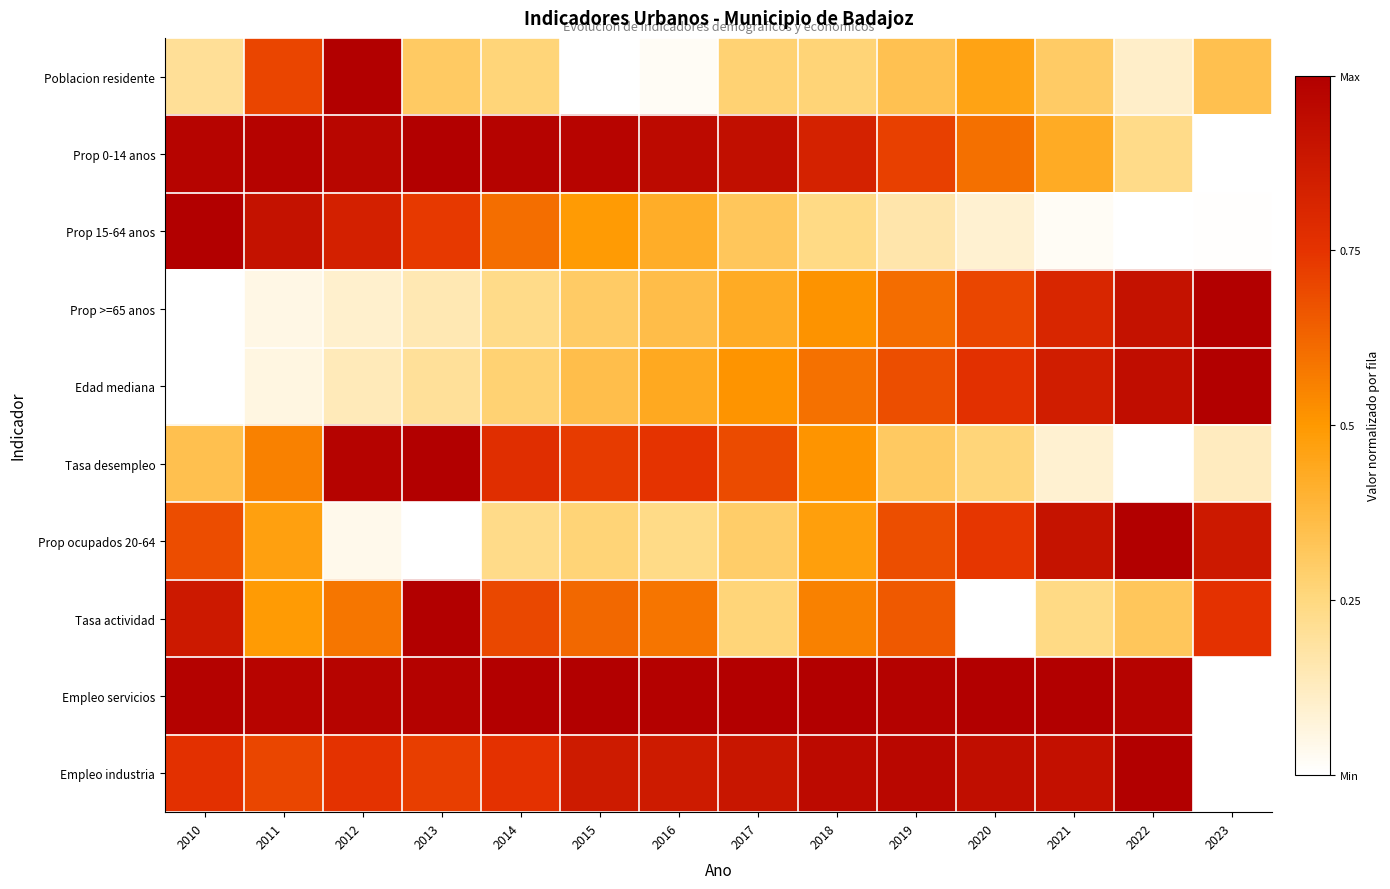

Reading left to right, what are all the values shown in this chart?

Poblacion residente: 2010=0.2	2011=0.7	2012=1.0	2013=0.3	2014=0.3	2015=0.0	2016=0.0	2017=0.3	2018=0.3	2019=0.3	2020=0.5	2021=0.3	2022=0.1	2023=0.3
Prop 0-14 anos: 2010=1.0	2011=1.0	2012=1.0	2013=1.0	2014=1.0	2015=1.0	2016=0.9	2017=0.9	2018=0.8	2019=0.7	2020=0.6	2021=0.4	2022=0.2	2023=0.0
Prop 15-64 anos: 2010=1.0	2011=0.9	2012=0.8	2013=0.7	2014=0.6	2015=0.5	2016=0.4	2017=0.3	2018=0.2	2019=0.2	2020=0.1	2021=0.0	2022=0.0	2023=0.0
Prop >=65 anos: 2010=0.0	2011=0.1	2012=0.1	2013=0.2	2014=0.2	2015=0.3	2016=0.4	2017=0.4	2018=0.5	2019=0.6	2020=0.7	2021=0.8	2022=0.9	2023=1.0
Edad mediana: 2010=0.0	2011=0.1	2012=0.1	2013=0.2	2014=0.3	2015=0.4	2016=0.4	2017=0.5	2018=0.6	2019=0.7	2020=0.8	2021=0.9	2022=0.9	2023=1.0
Tasa desempleo: 2010=0.3	2011=0.6	2012=1.0	2013=1.0	2014=0.8	2015=0.7	2016=0.7	2017=0.7	2018=0.5	2019=0.3	2020=0.3	2021=0.1	2022=0.0	2023=0.1
Prop ocupados 20-64: 2010=0.7	2011=0.5	2012=0.0	2013=0.0	2014=0.2	2015=0.3	2016=0.2	2017=0.3	2018=0.5	2019=0.7	2020=0.7	2021=0.9	2022=1.0	2023=0.9
Tasa actividad: 2010=0.9	2011=0.5	2012=0.6	2013=1.0	2014=0.7	2015=0.6	2016=0.6	2017=0.3	2018=0.6	2019=0.7	2020=0.0	2021=0.2	2022=0.3	2023=0.8
Empleo servicios: 2010=1.0	2011=1.0	2012=1.0	2013=1.0	2014=1.0	2015=1.0	2016=1.0	2017=1.0	2018=1.0	2019=1.0	2020=1.0	2021=1.0	2022=1.0	2023=0.0
Empleo industria: 2010=0.8	2011=0.7	2012=0.8	2013=0.7	2014=0.8	2015=0.9	2016=0.9	2017=0.9	2018=0.9	2019=1.0	2020=0.9	2021=0.9	2022=1.0	2023=0.0